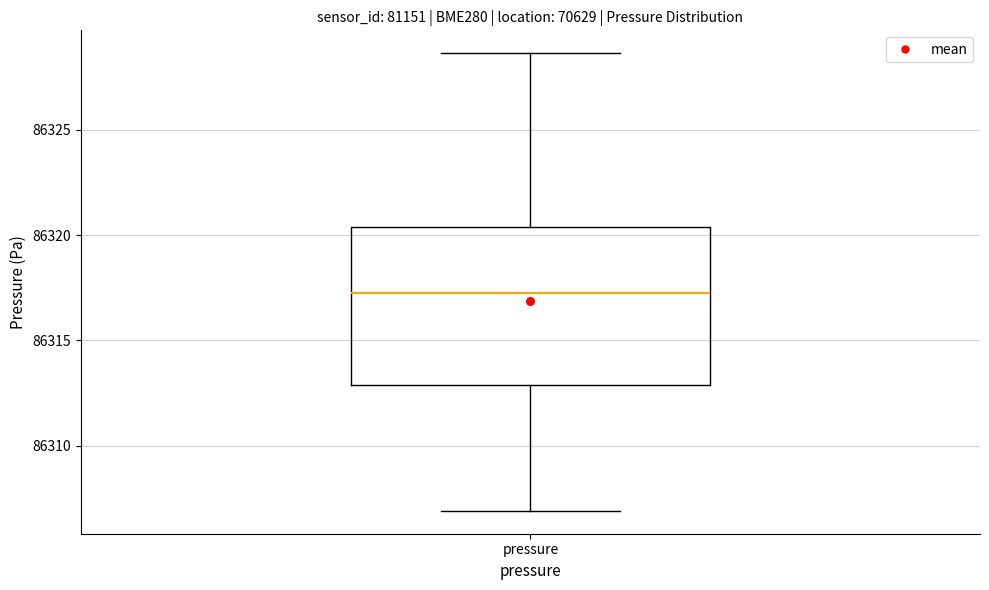

Where is the upper edge of the box for pressure on the y-axis? The values are not printed on the chart, so give them approximately, as read against the axis.

86320.5